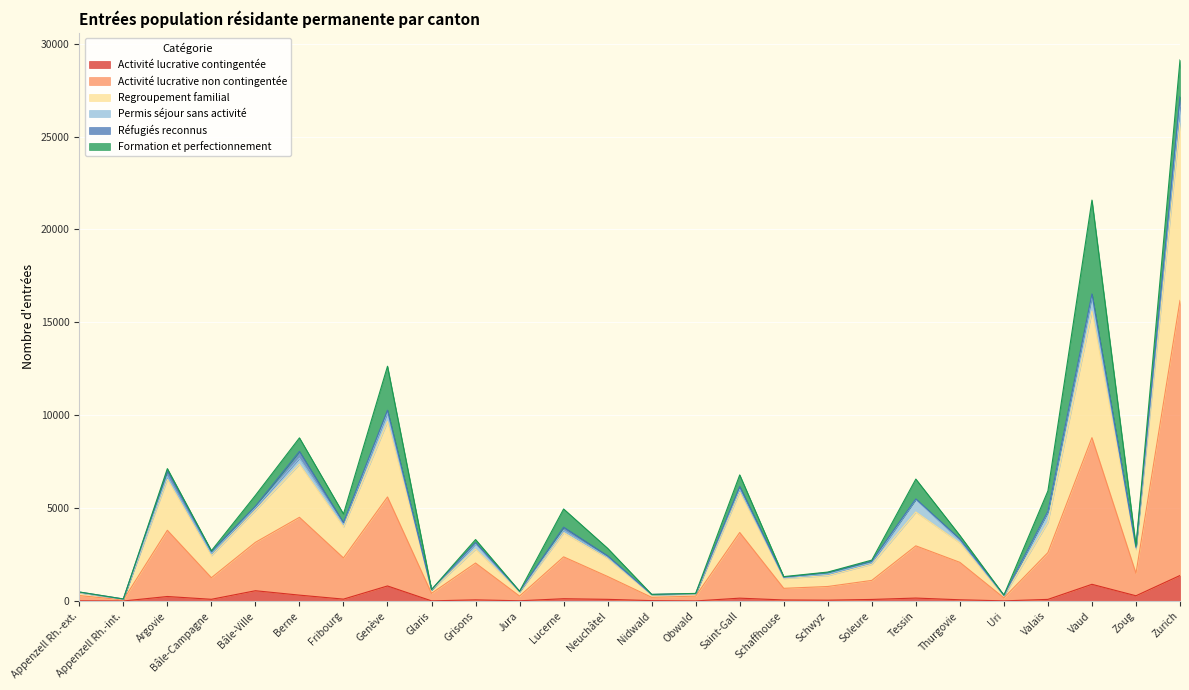

Does the chart display data point markers on the line(s)?

No